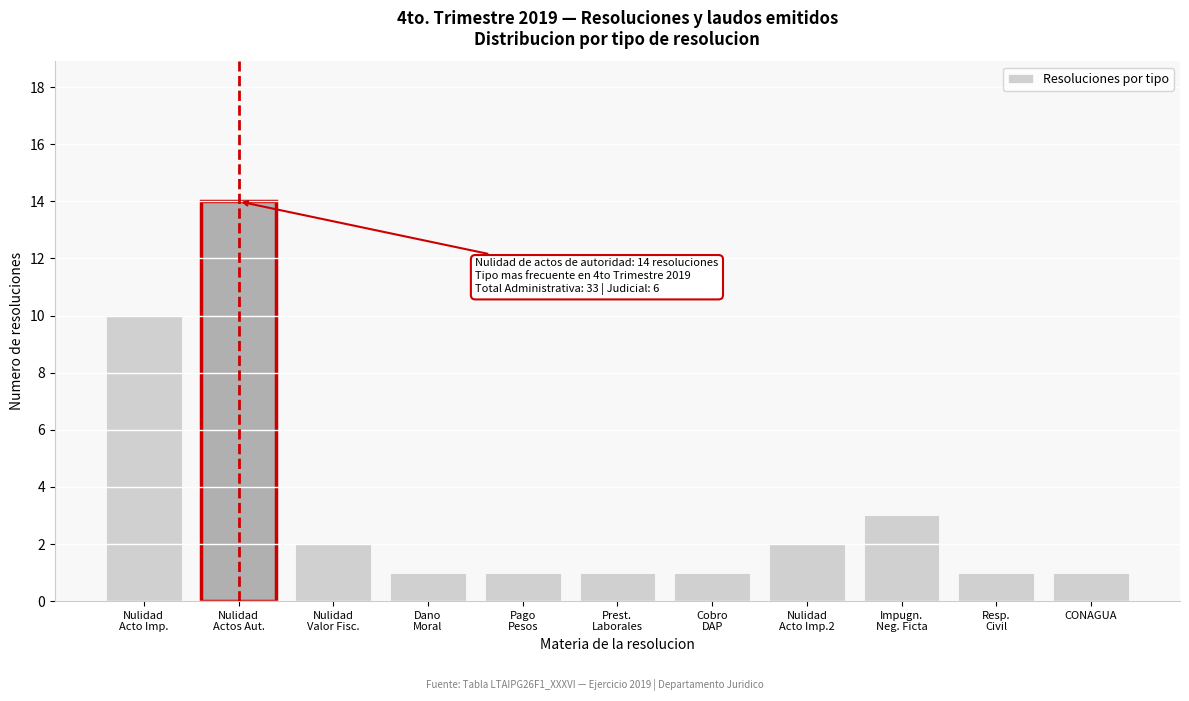

Reading left to right, list all the values displayed in this chart.

10	14	2	1	1	1	1	2	3	1	1